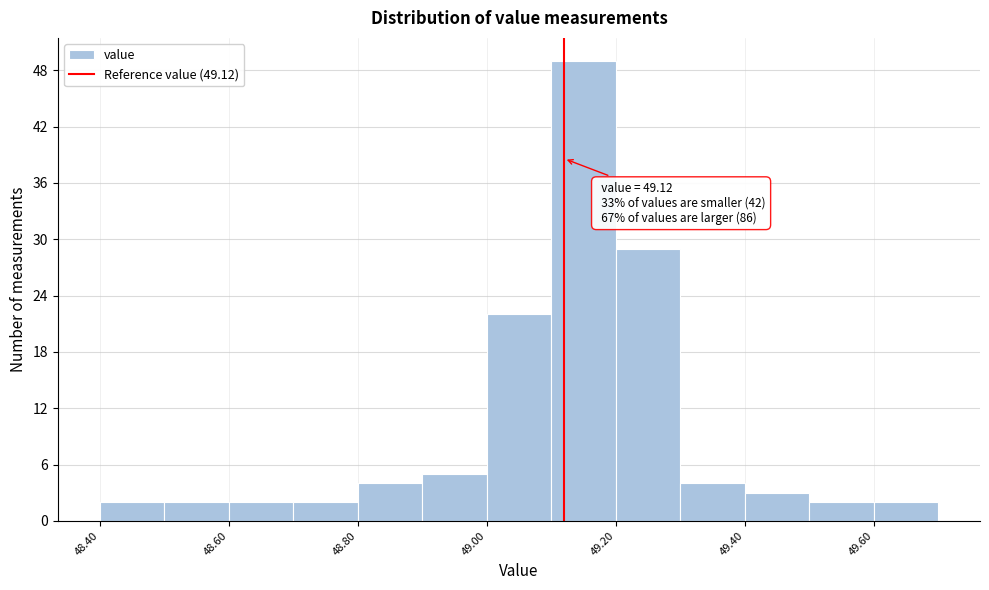

Over which range of the x-axis is the bar tallest?

49.1 to 49.2